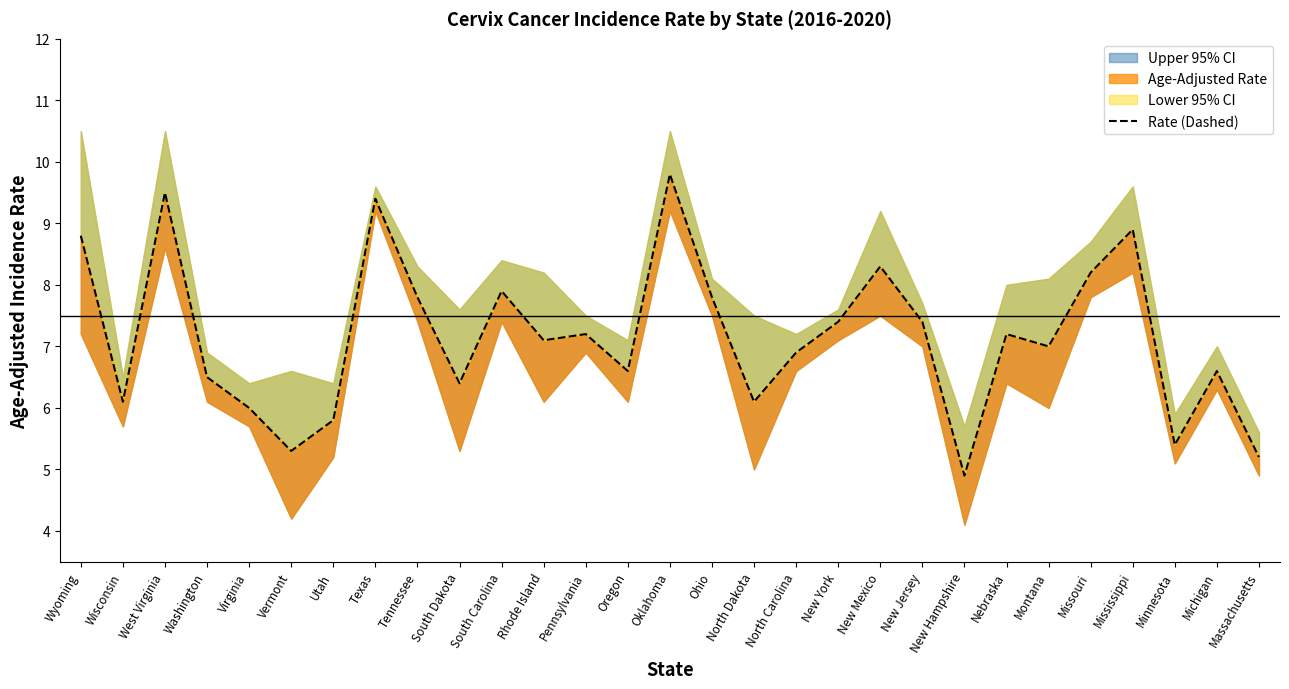

Which category has the highest value across all series?

Oklahoma